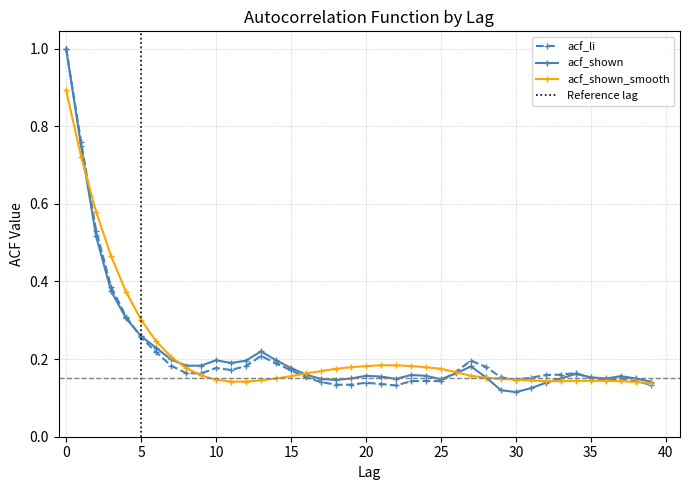

Which series changed the most between 1 and 16?

acf_li